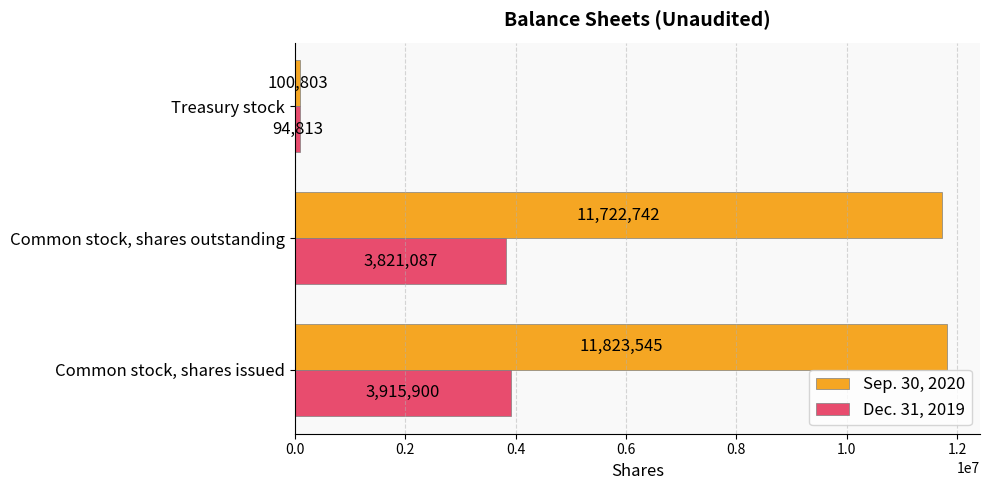

Which series has the largest range (max minus min)?

Sep. 30, 2020